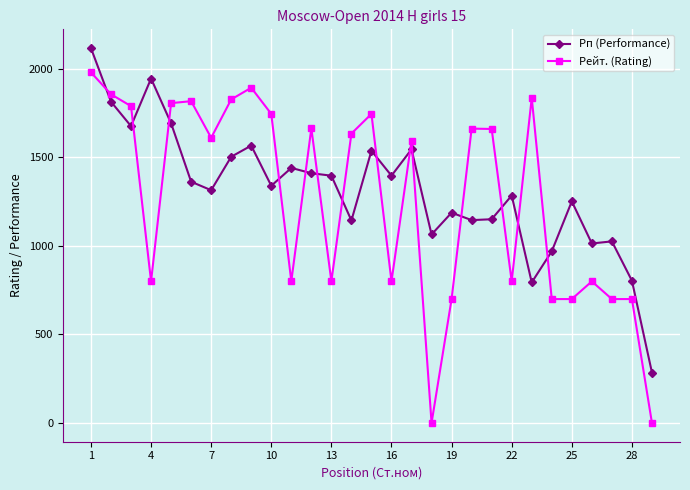

How many data points in Рп (Performance) are less than 1340?

14